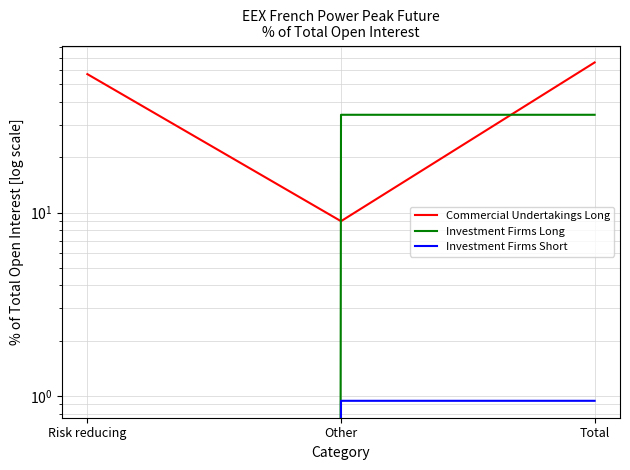

Reading right to left, transcribe all the data shown in this chart.

Commercial Undertakings Long: Total=65.8	Other=9.0	Risk reducing=56.9
Investment Firms Long: Total=34.1	Other=34.1	Risk reducing=0.0
Investment Firms Short: Total=0.9	Other=0.9	Risk reducing=0.0